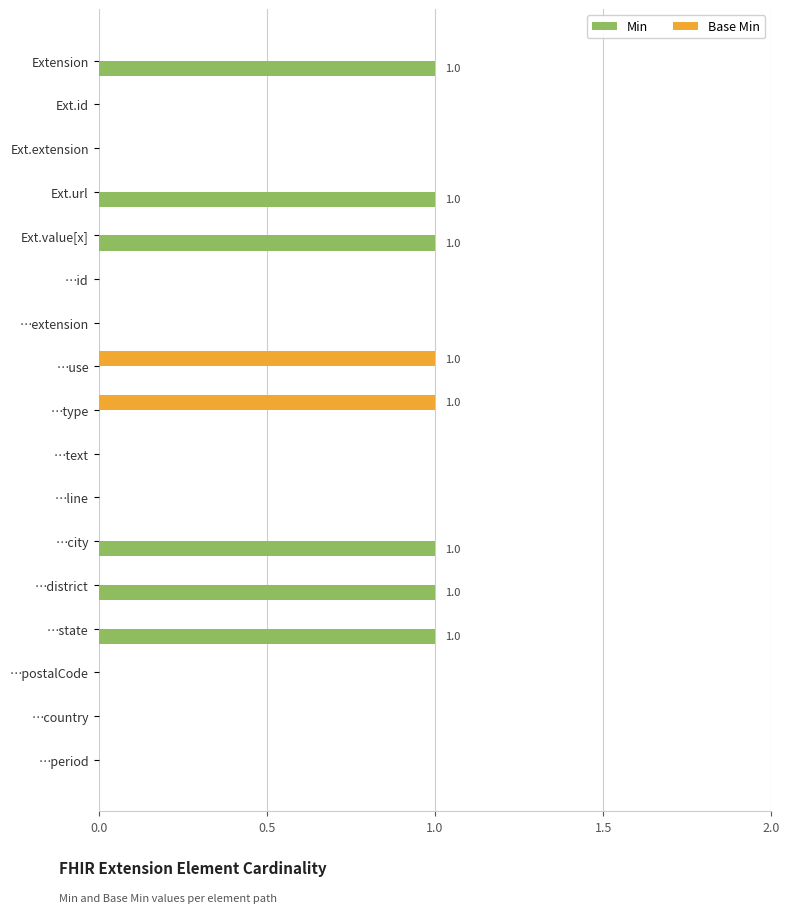

Which series changed the most between Ext.value[x] and …country?

Min